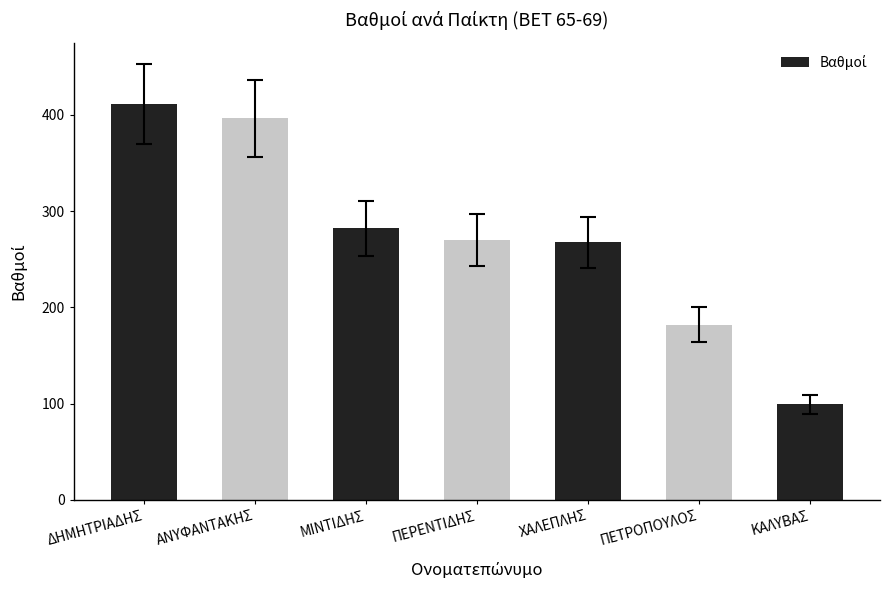

What is the label of the 7th bar from the left?

ΚΑΛΥΒΑΣ